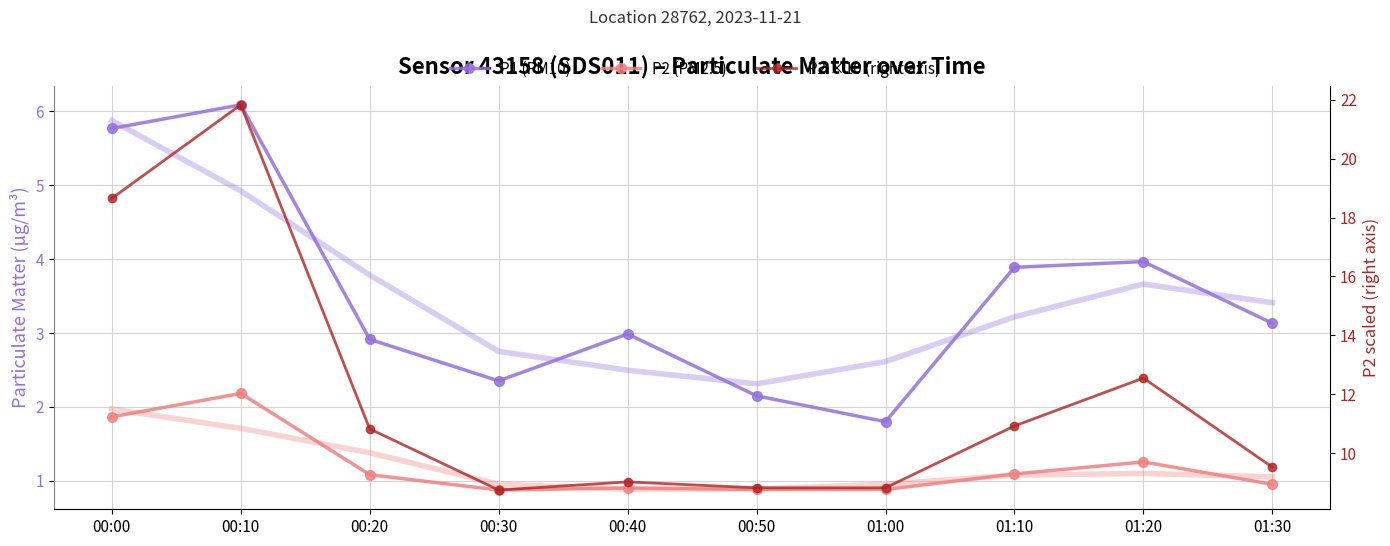

What position from the left is 00:30?

4